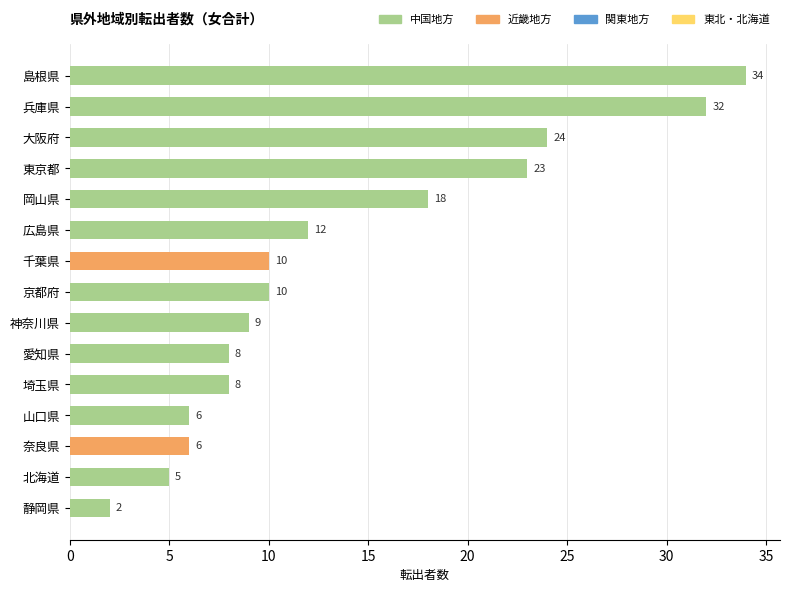

Is it true that the value at 奈良県 is 6?

True